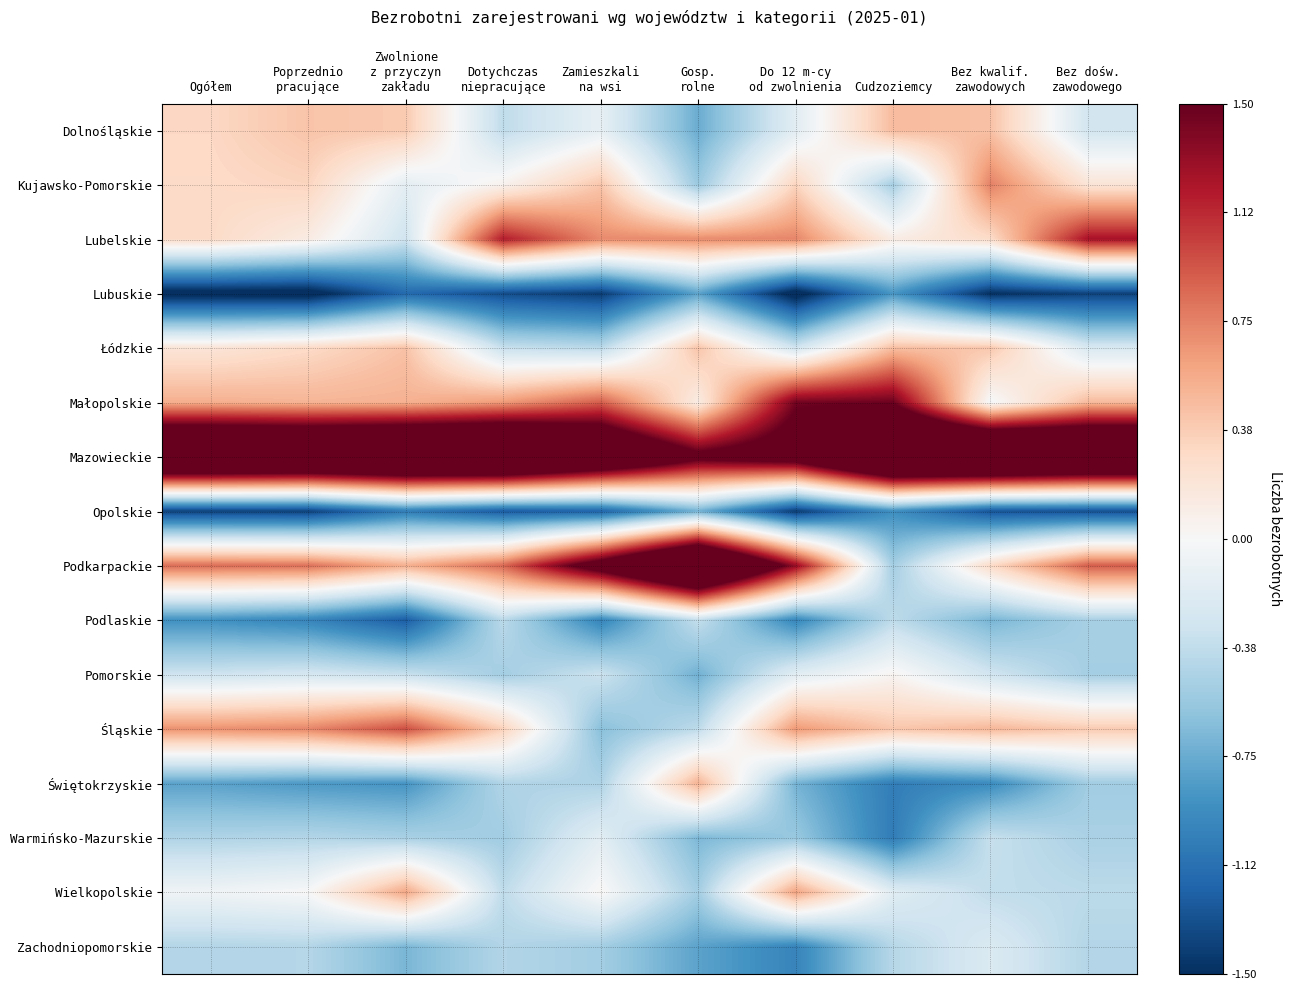

Between Bez dośw.
zawodowego and Poprzednio
pracujące, which is larger?

Poprzednio
pracujące